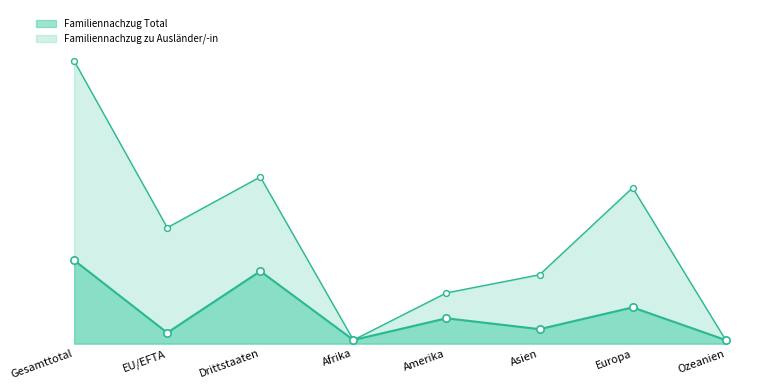

What is the total value across all series at Amerika?

42